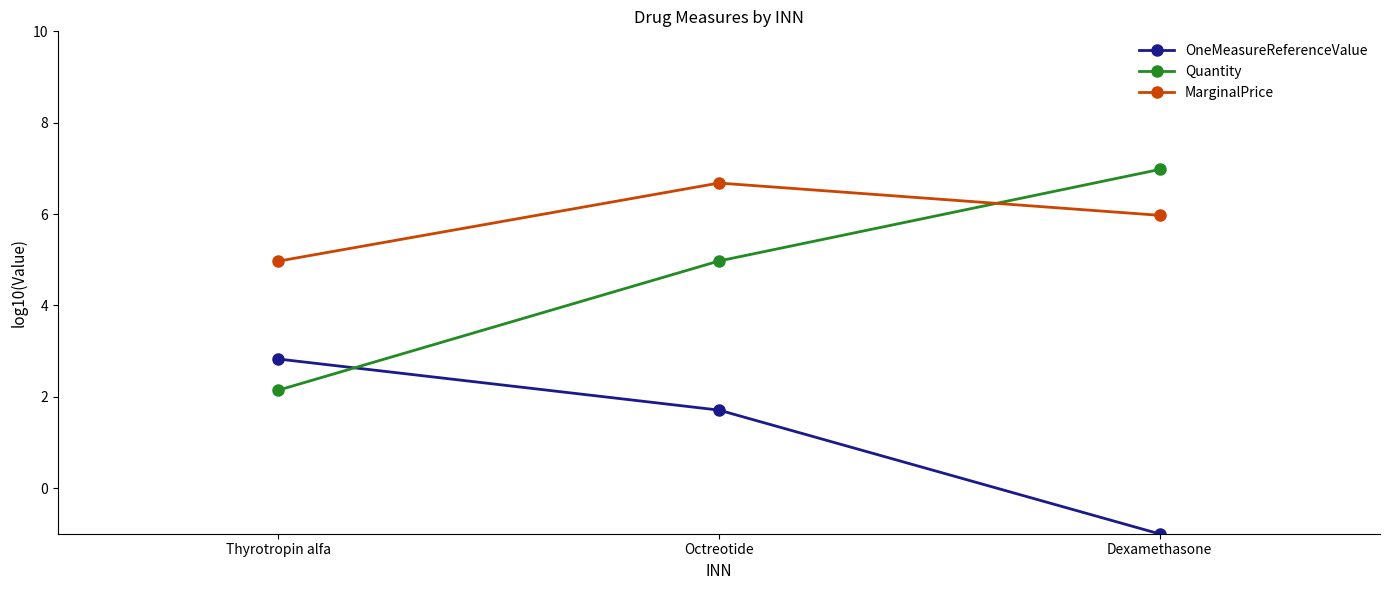

Between Thyrotropin alfa and Octreotide, which series saw the biggest shift?

Quantity